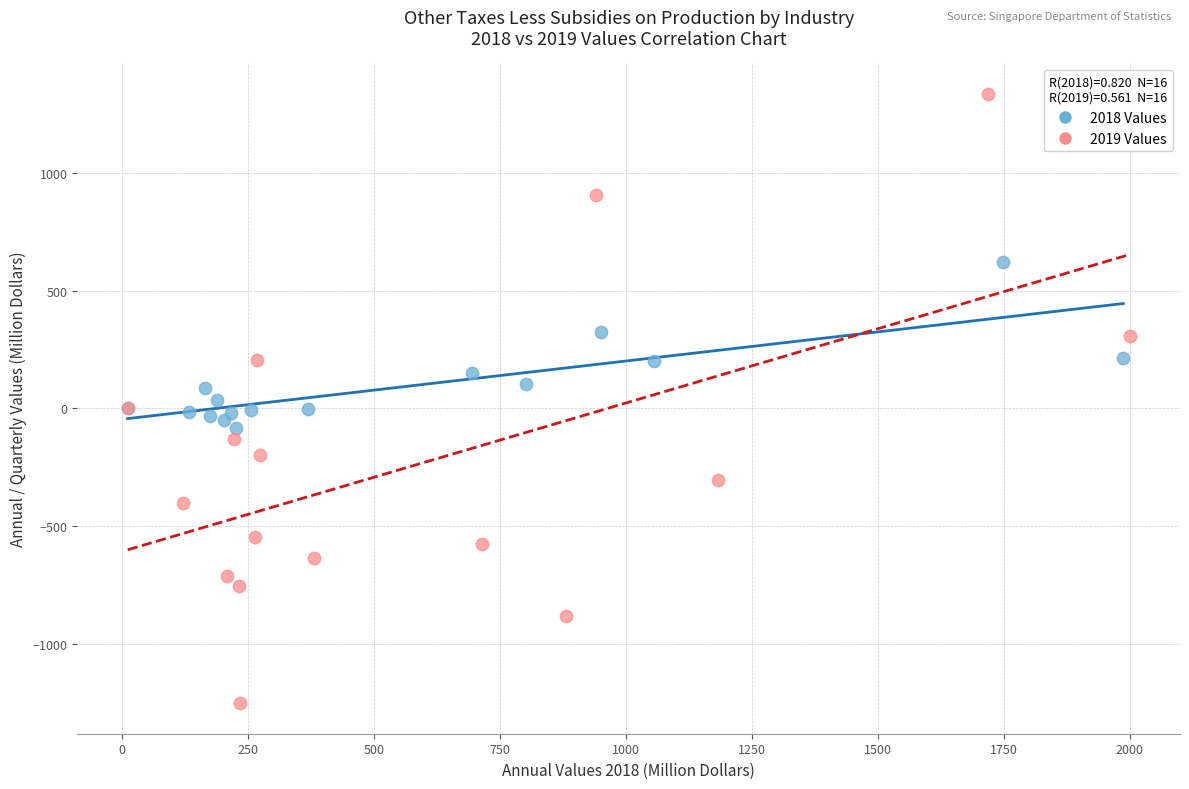

Which series contains the highest Y value?

2019 Values